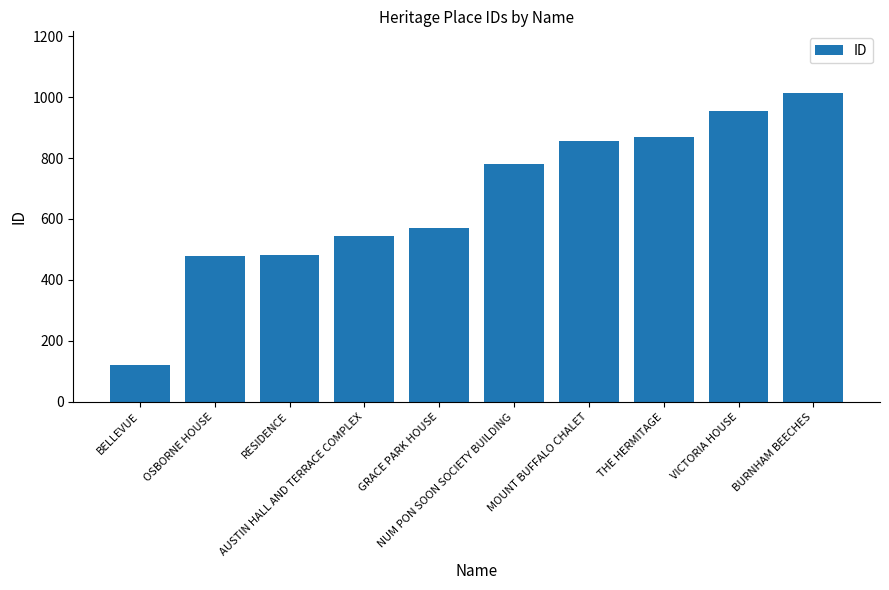

Between BELLEVUE and THE HERMITAGE, which is larger?

THE HERMITAGE